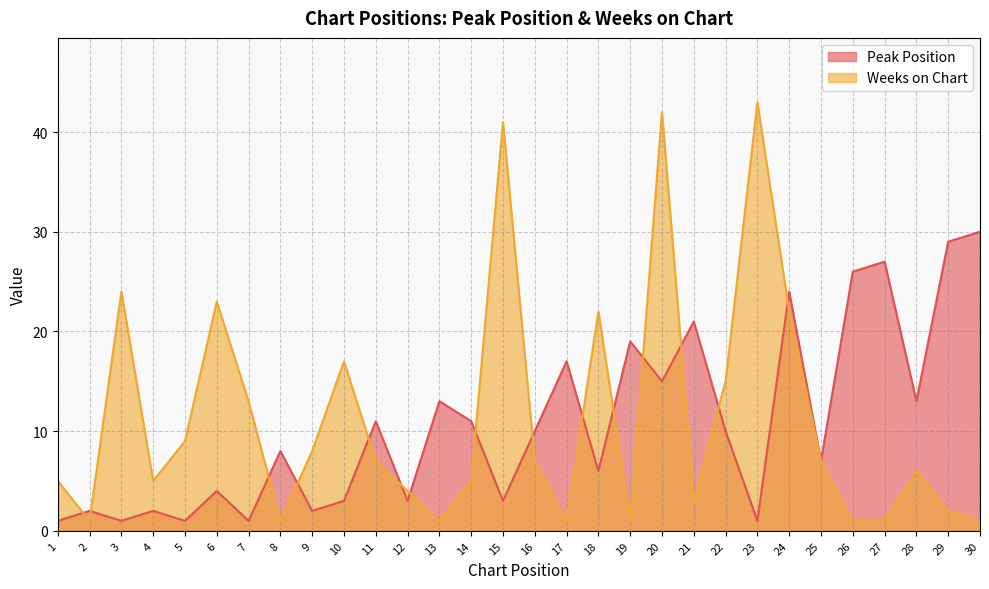

What is the minimum value for Weeks on Chart?

1